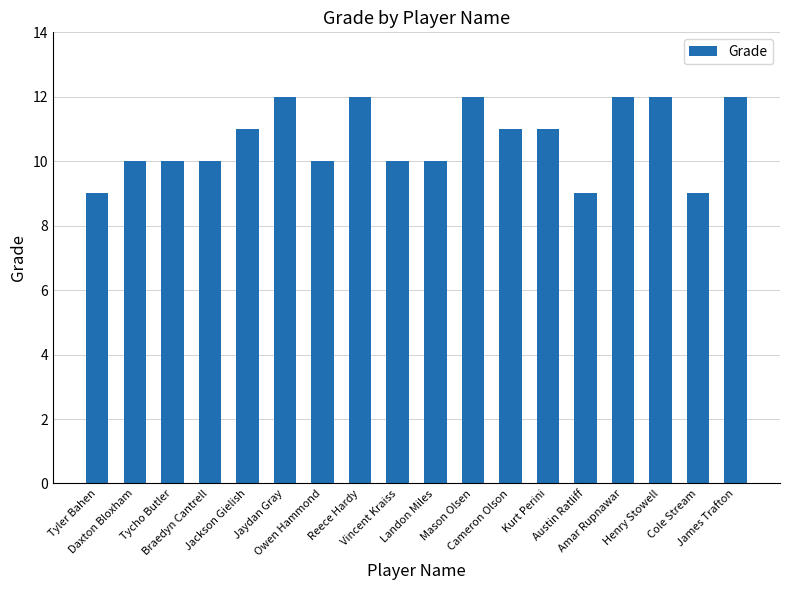

Reading left to right, what are all the values shown in this chart?

9	10	10	10	11	12	10	12	10	10	12	11	11	9	12	12	9	12